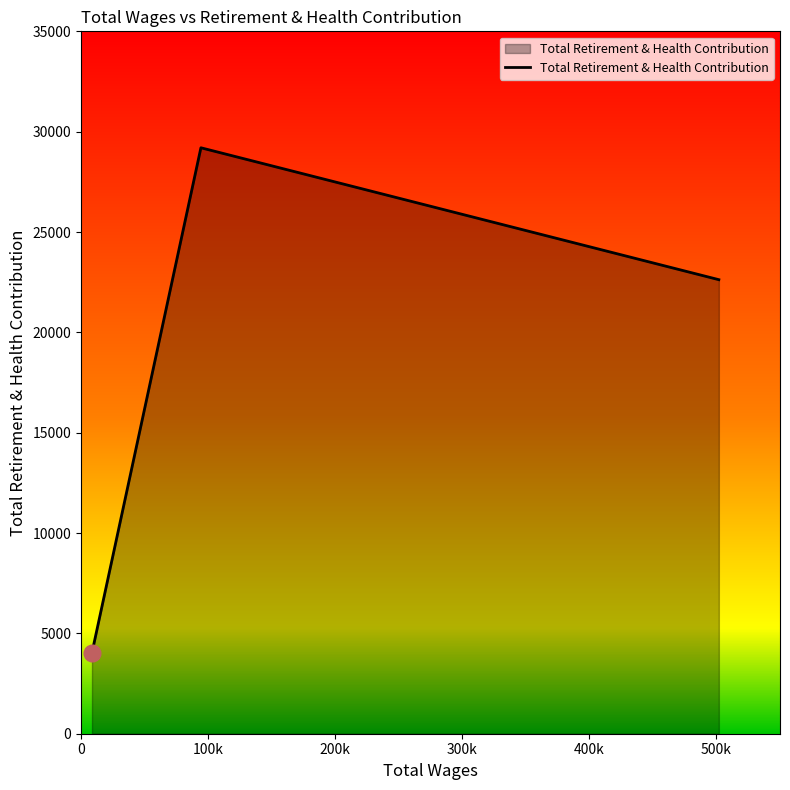

What is the greatest value displayed?

29198